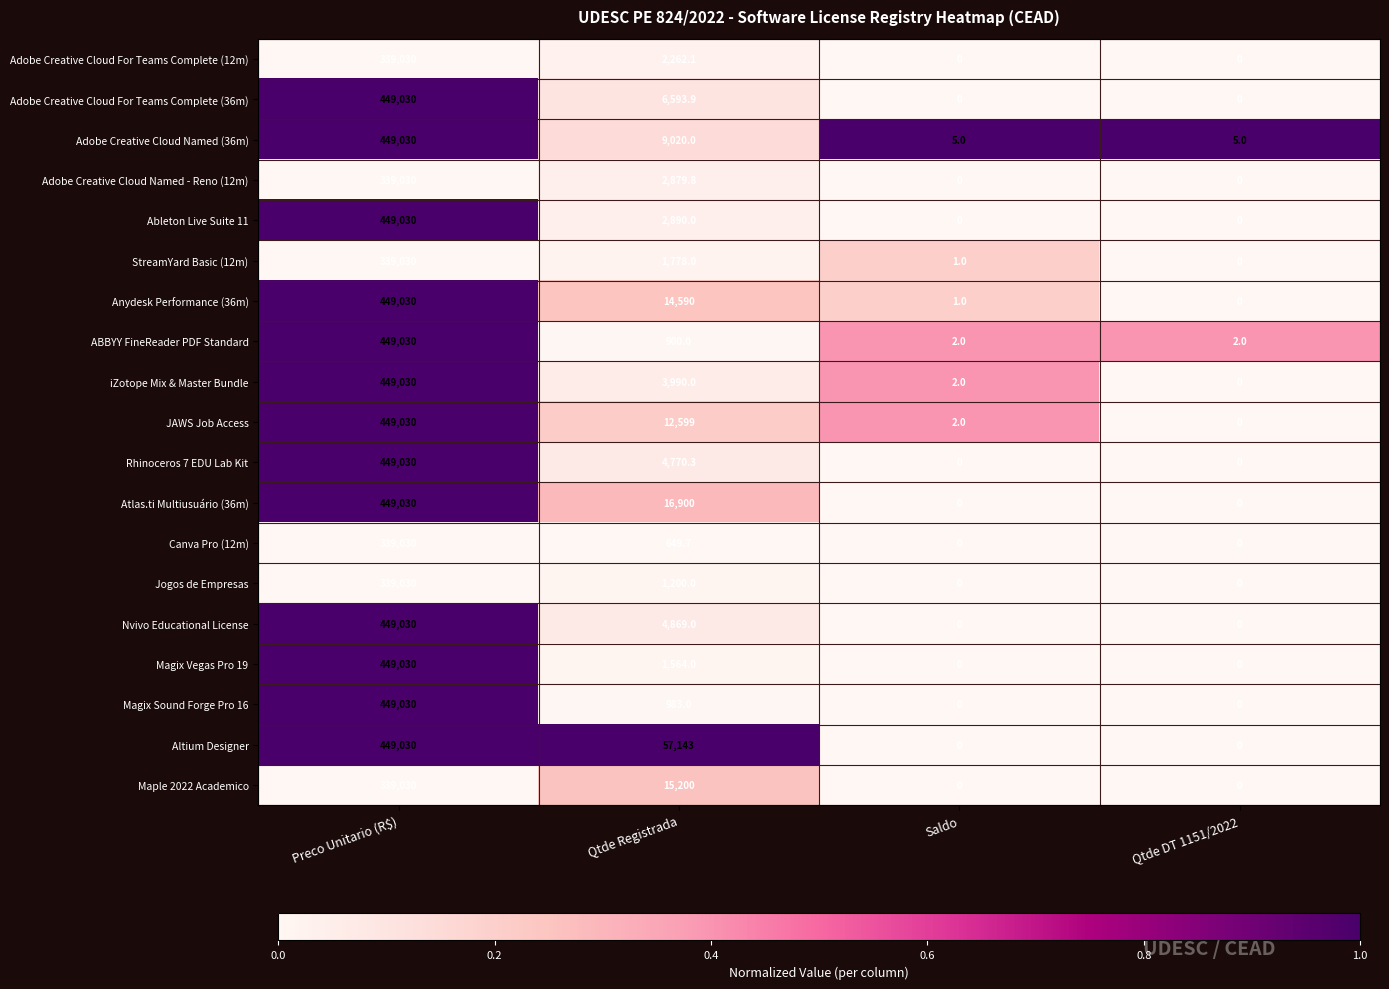

What is the spread (max minus min) of values at Qtde Registrada?

56493.3